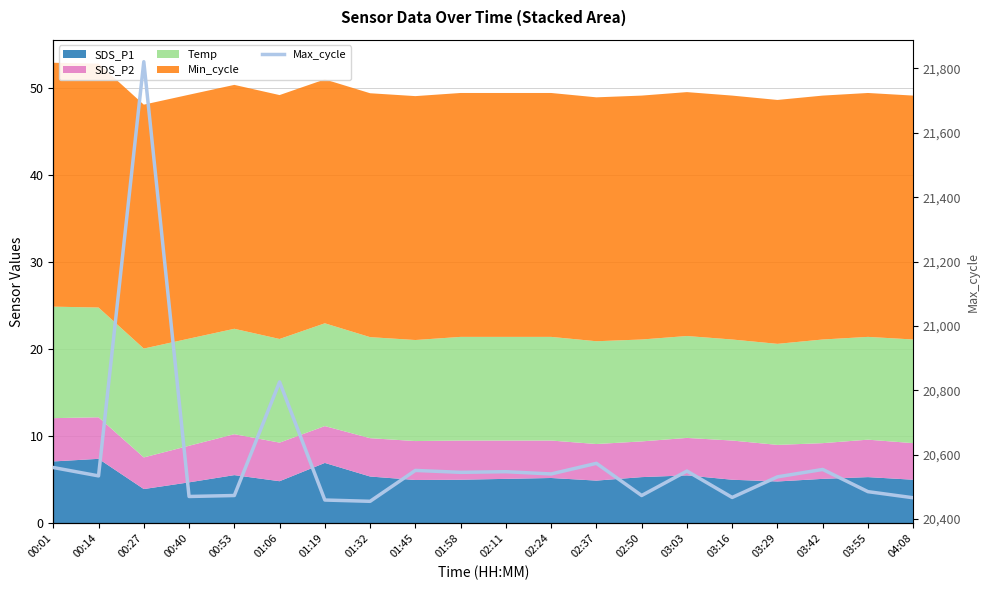

What is the difference between the maximum and minimum values?

1366